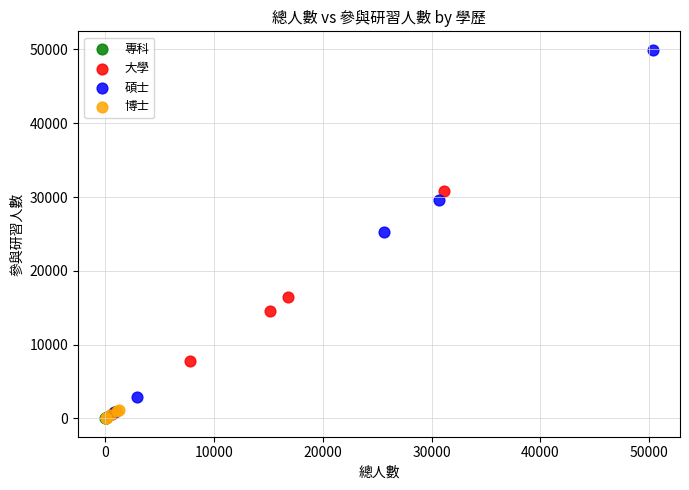

Which series contains the highest Y value?

碩士